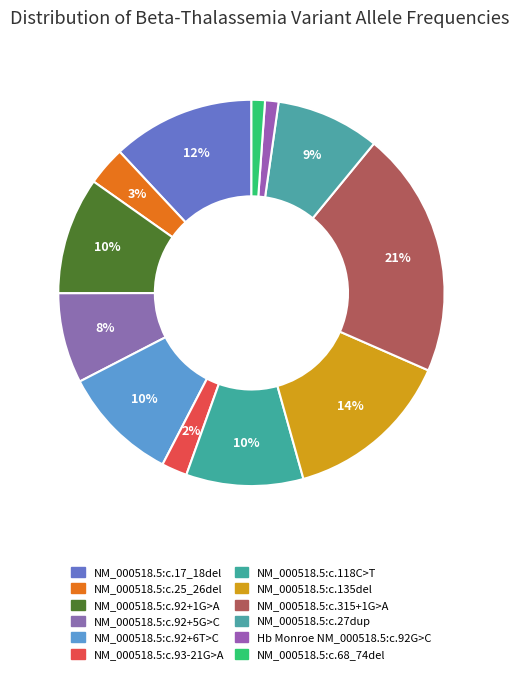

To the nearest percent, what percentage of the pie is Hb Monroe NM_000518.5:c.92G>C?

1%